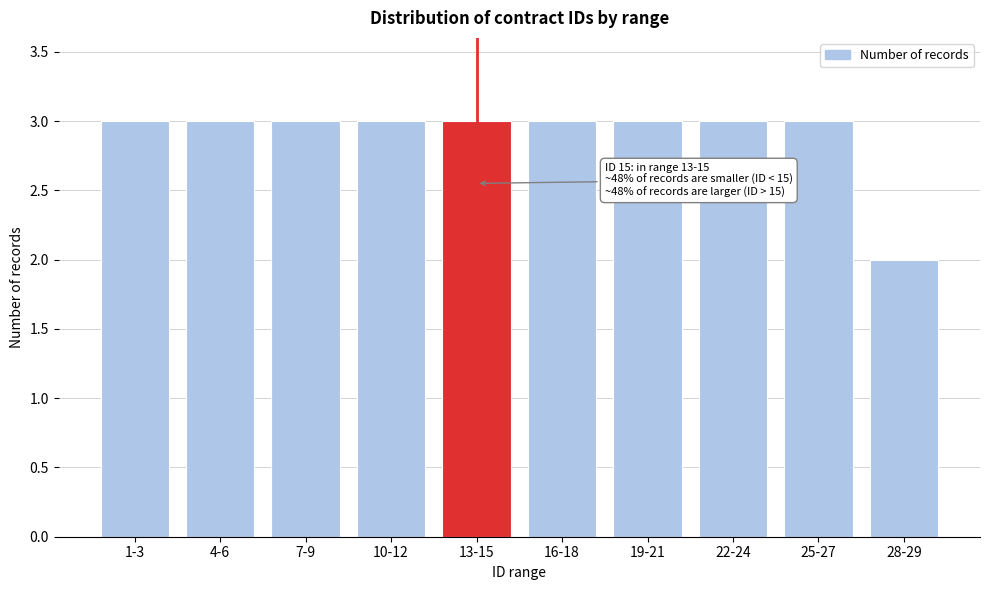

Reading left to right, what are all the values shown in this chart?

3	3	3	3	3	3	3	3	3	2